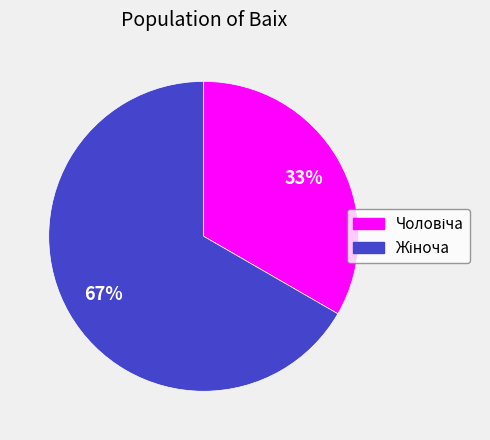

Is there any slice that represents more than half of the pie?

Yes